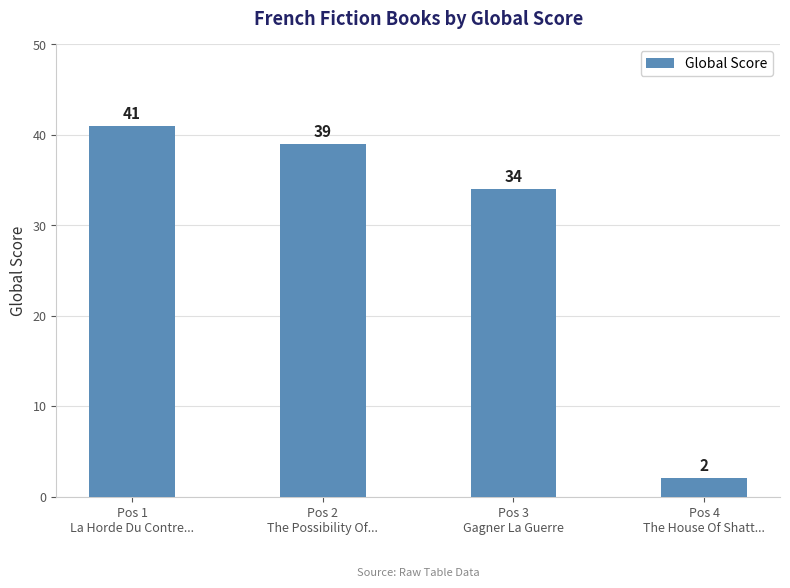

What is the sum of all values?

116